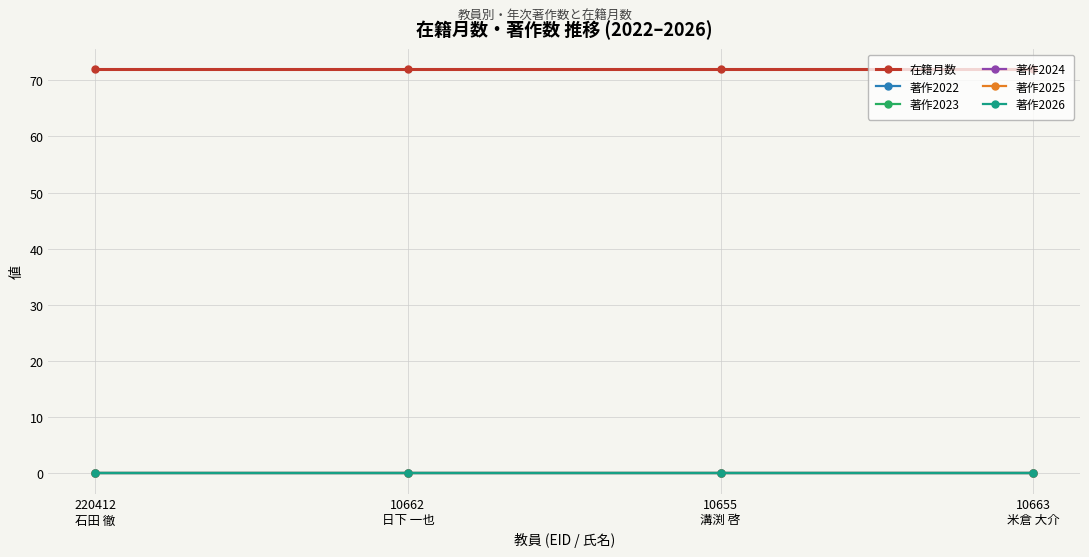

Which series has the widest spread of values?

在籍月数